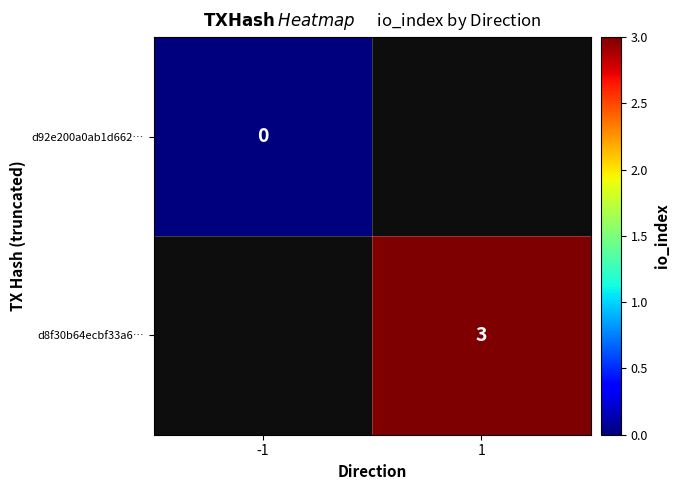

At how many categories does at least one series exceed 2?

1